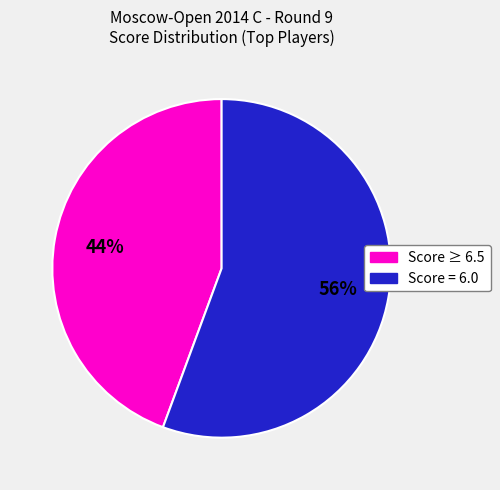

Is there a majority slice in this chart?

Yes